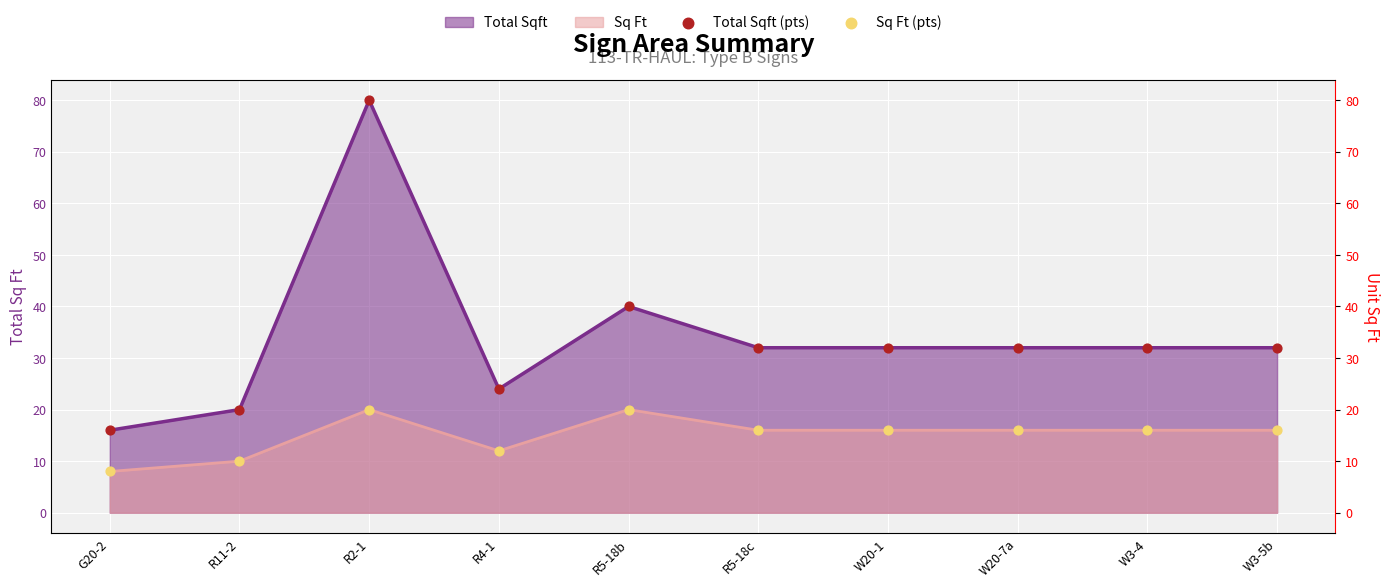

At how many categories does at least one series exceed 21?

8